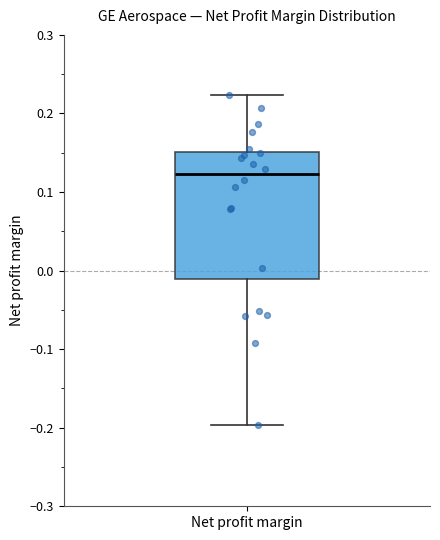

Where is the lower edge of the box for Net profit margin on the y-axis? The values are not printed on the chart, so give them approximately, as read against the axis.

-0.01